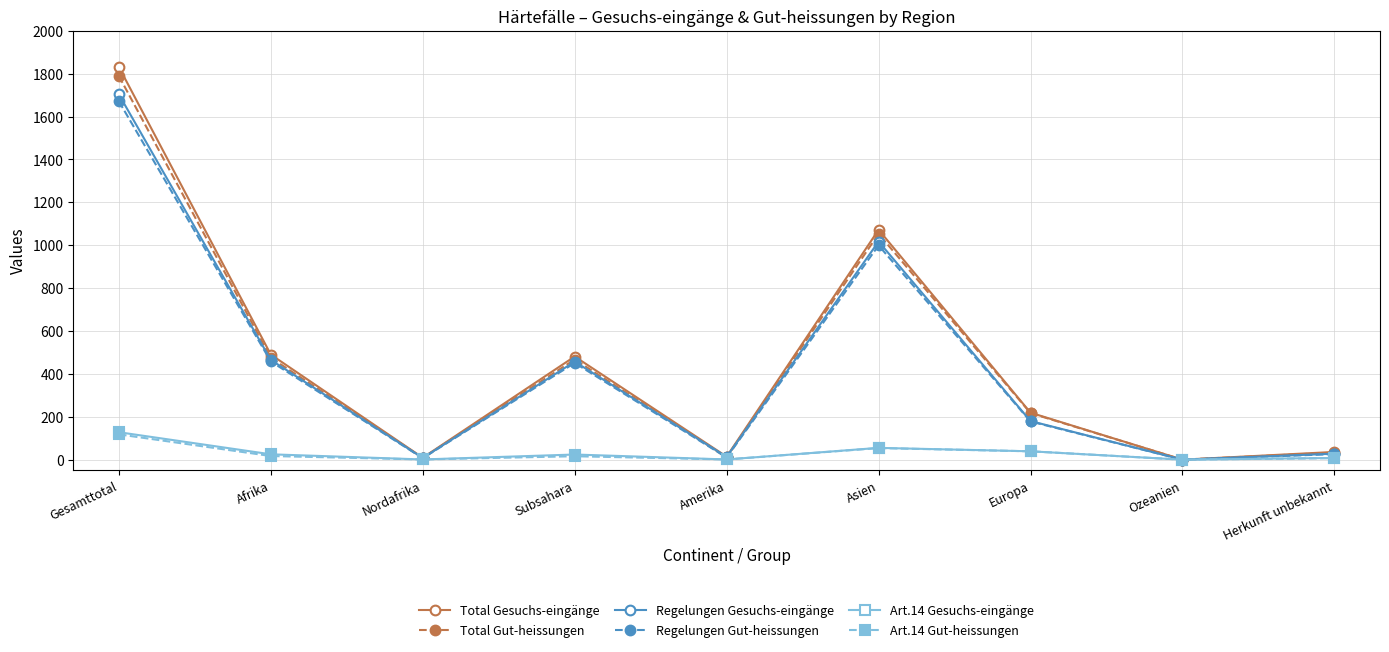

Count the number of categories in the chart.

9